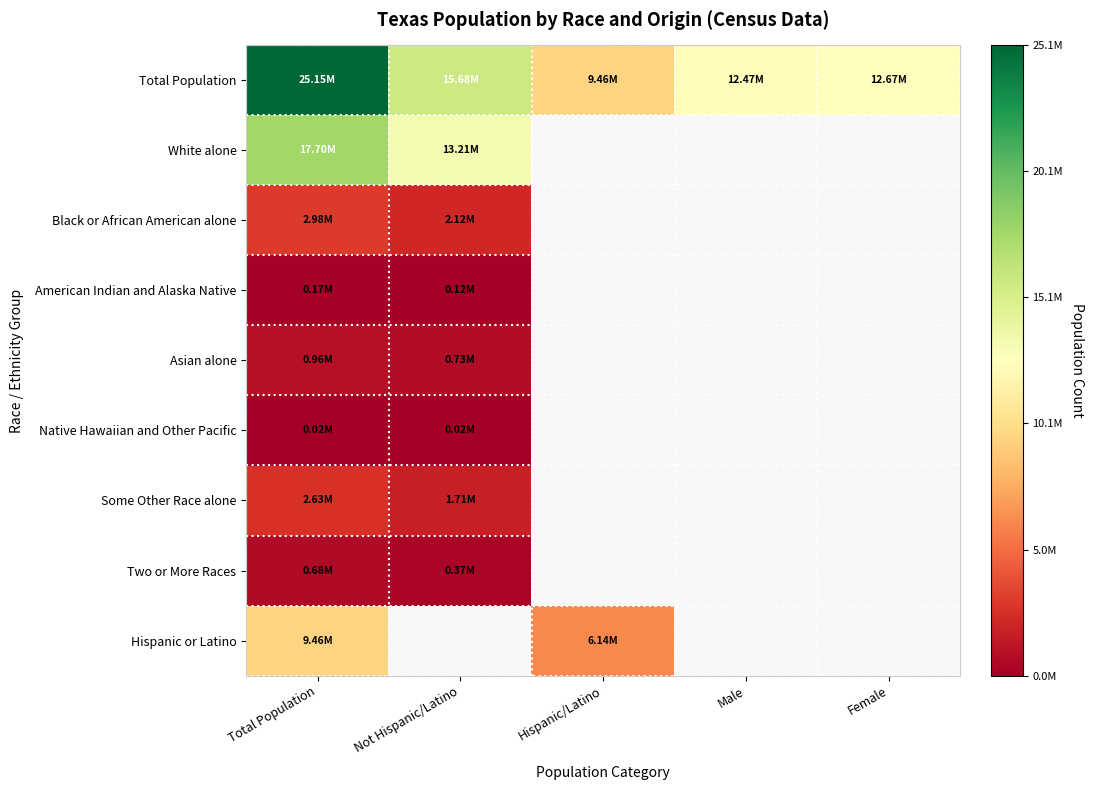

What is the lowest value of the Asian alone series?

726422.0